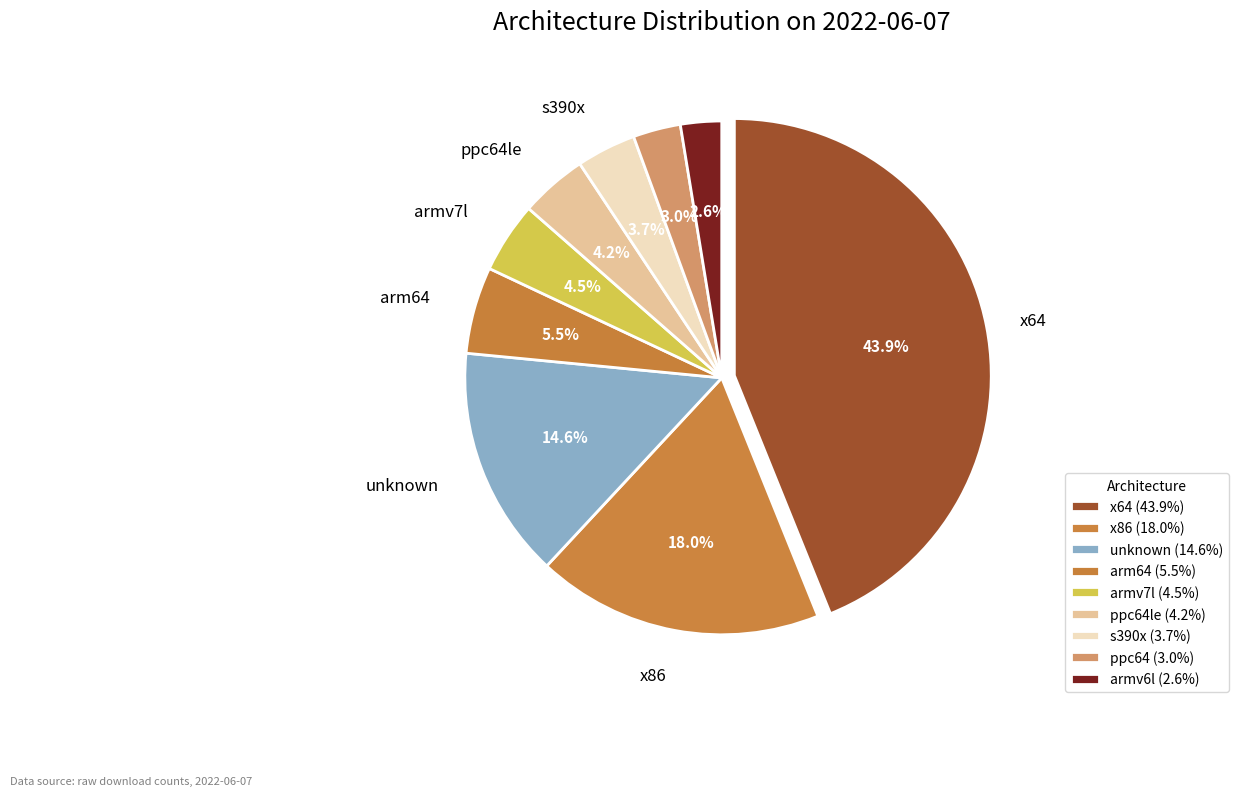

How many segments does this pie chart have?

9